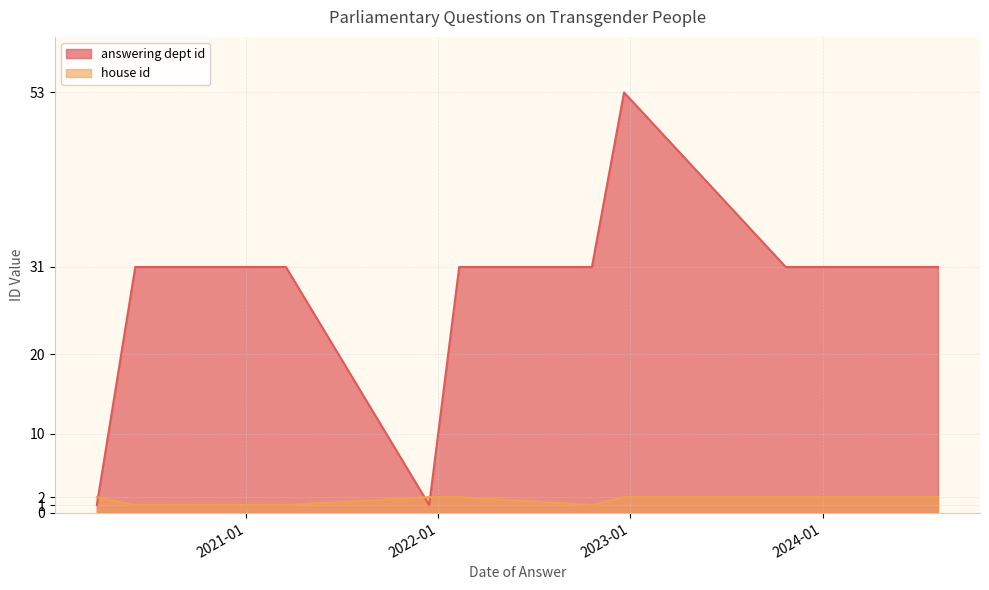

What is the approximate value of answering dept id at 2021-03-15?

31